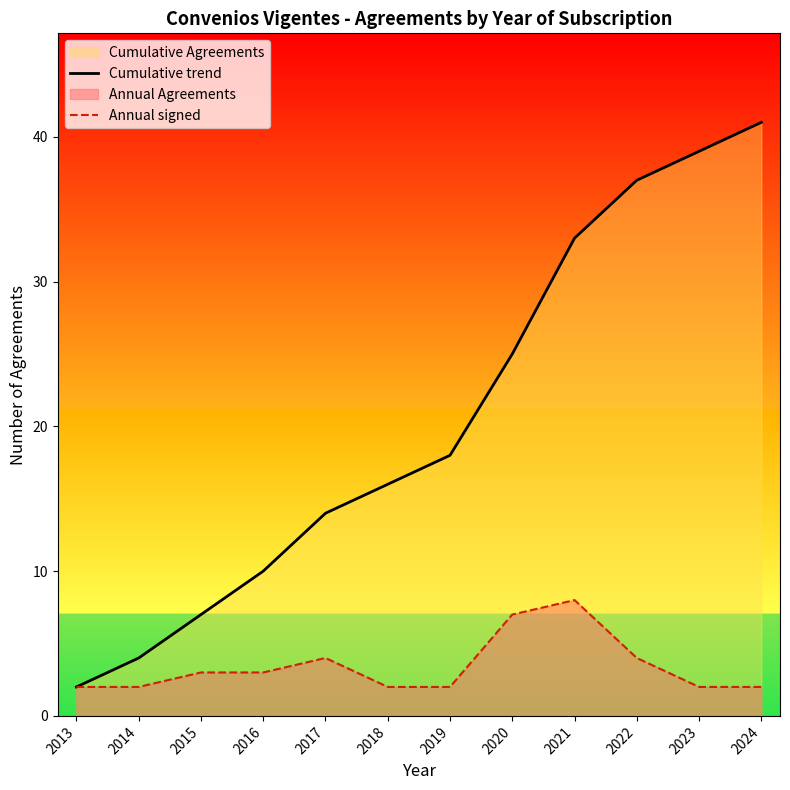

What is the value of the Annual signed point at the 10th from the left?

4